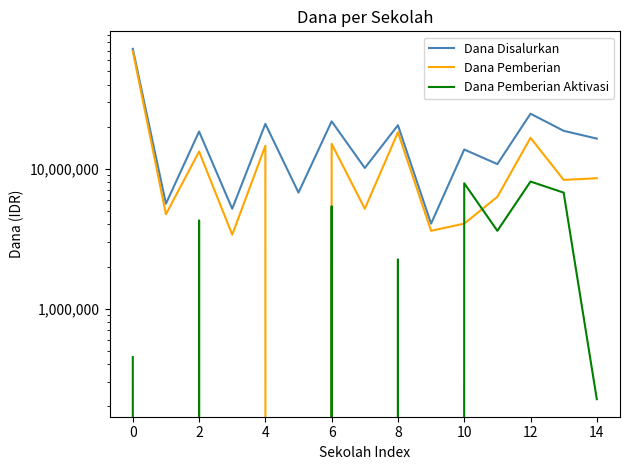

Which series changed the most between 0 and 4?

Dana Pemberian